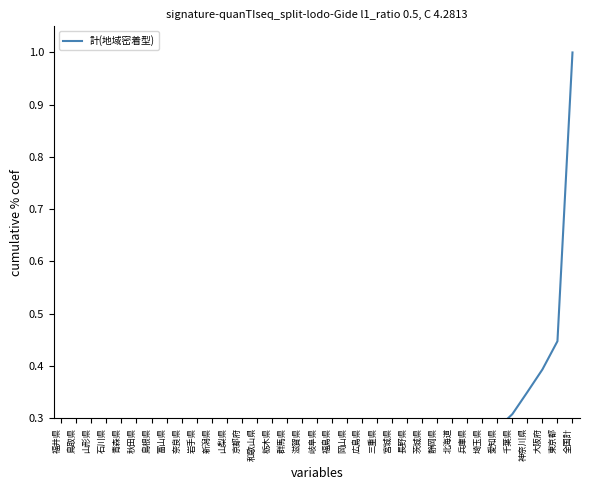

What is the difference between the maximum and minimum values?

1.0